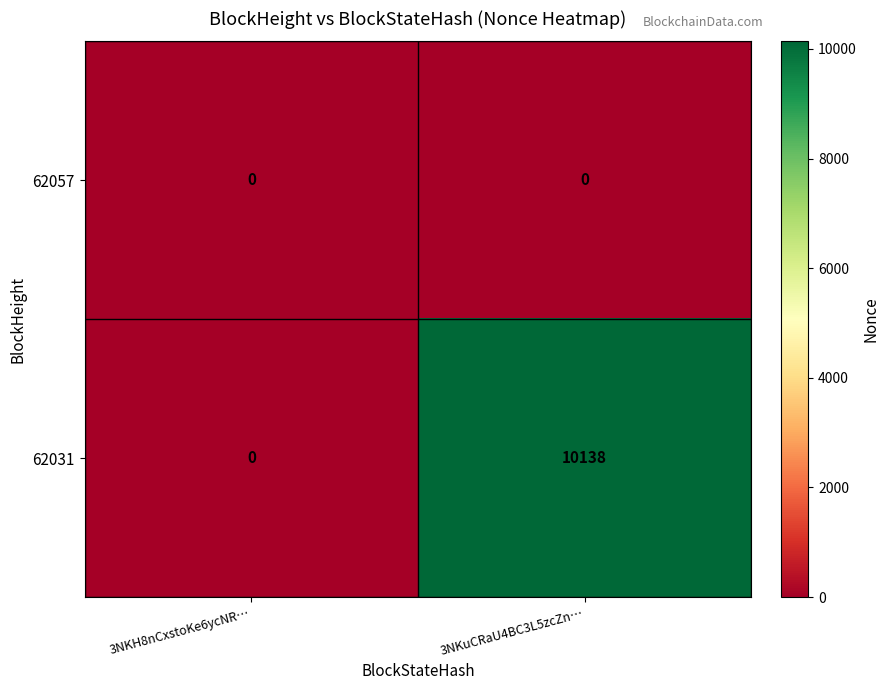

What is the difference between the maximum and minimum values in the 62031 series?

10138